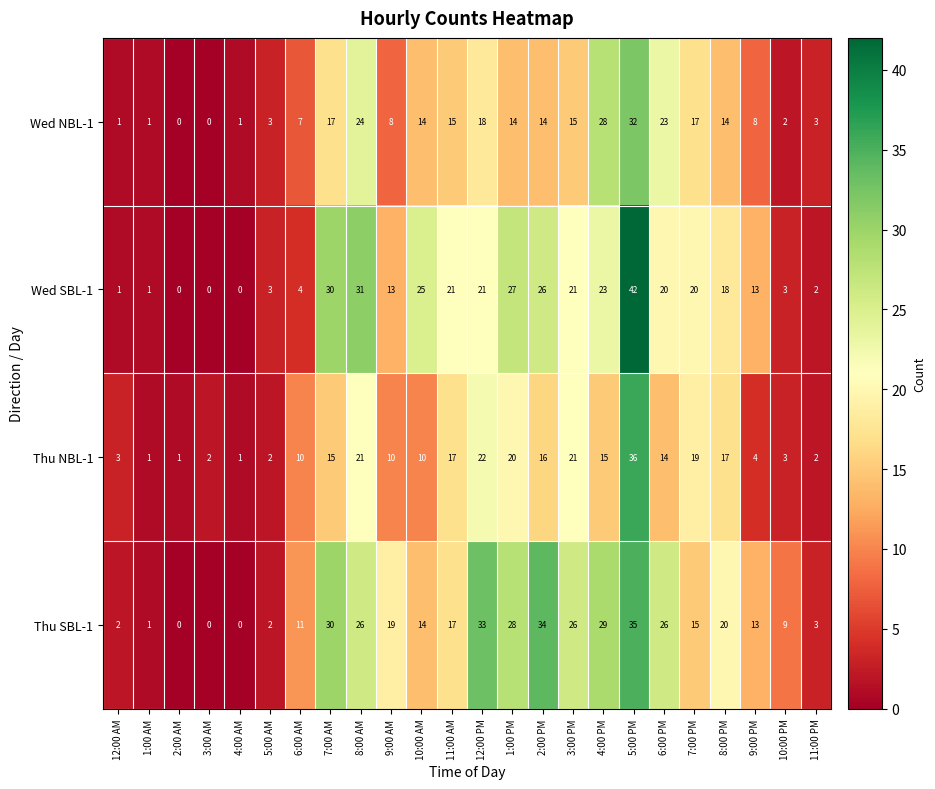

What is the sum of all Thu SBL-1 values?

393